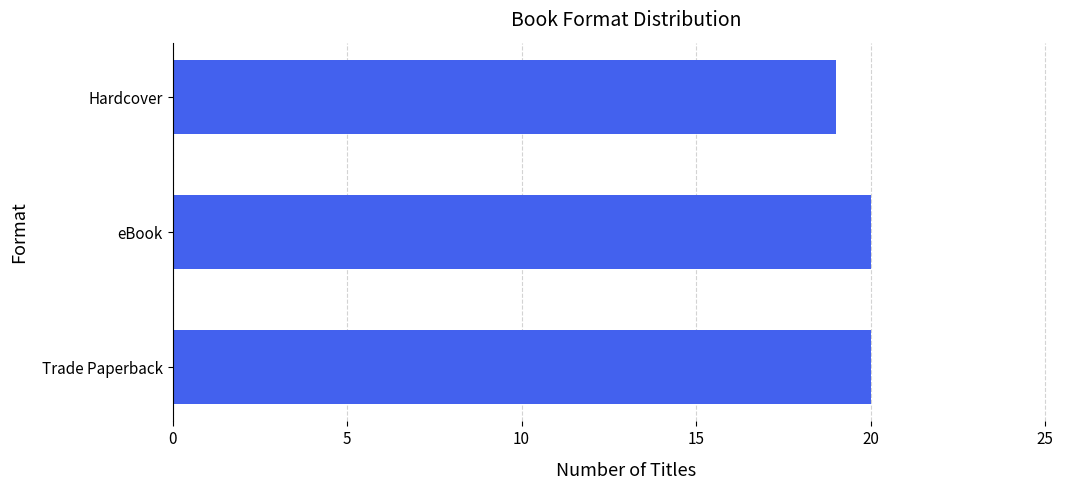

What is the sum of all values?

59